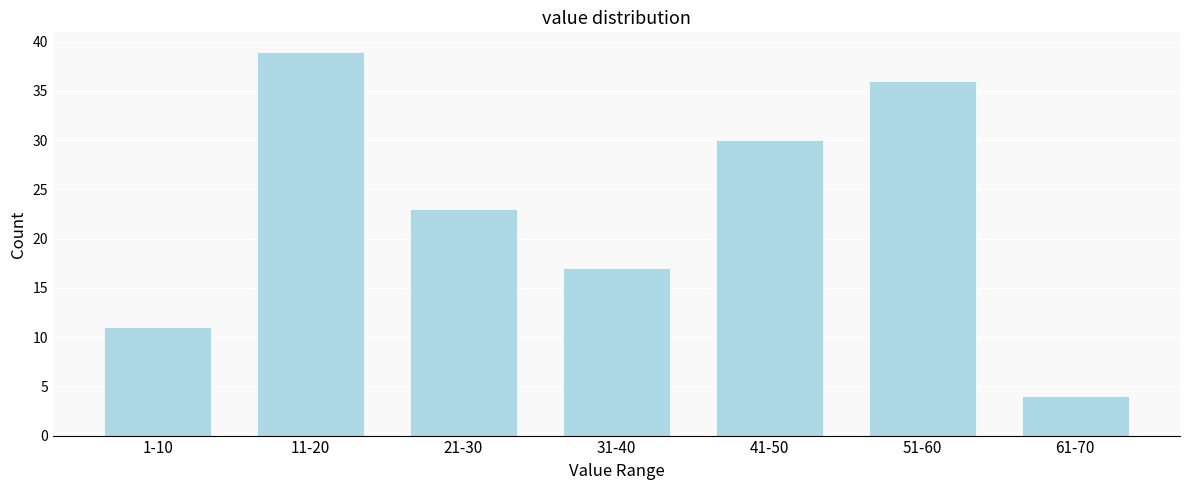

Reading left to right, list all the values displayed in this chart.

11	39	23	17	30	36	4